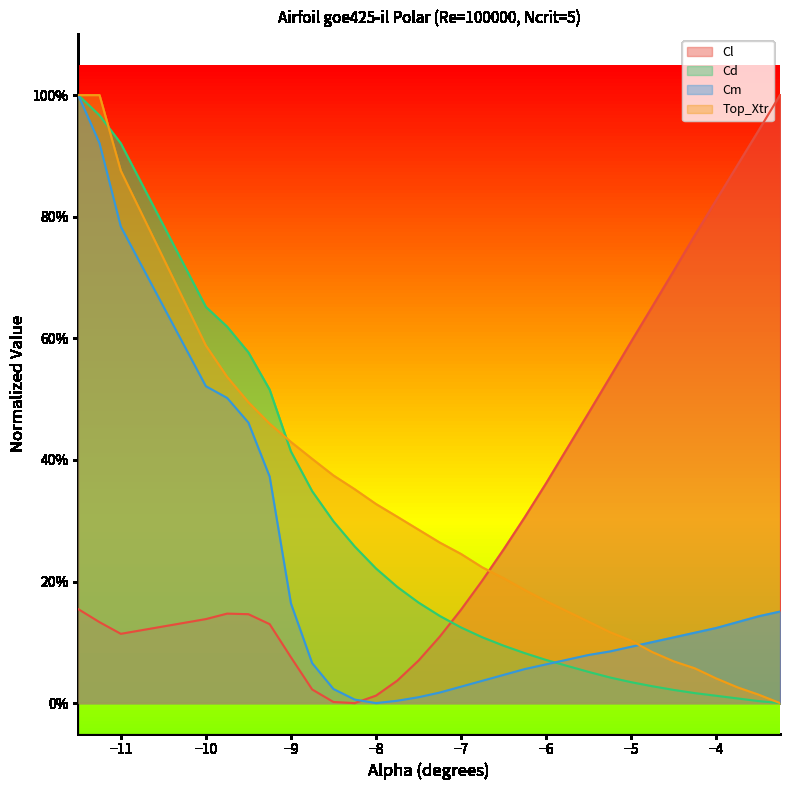

Does the chart have visible grid lines?

No